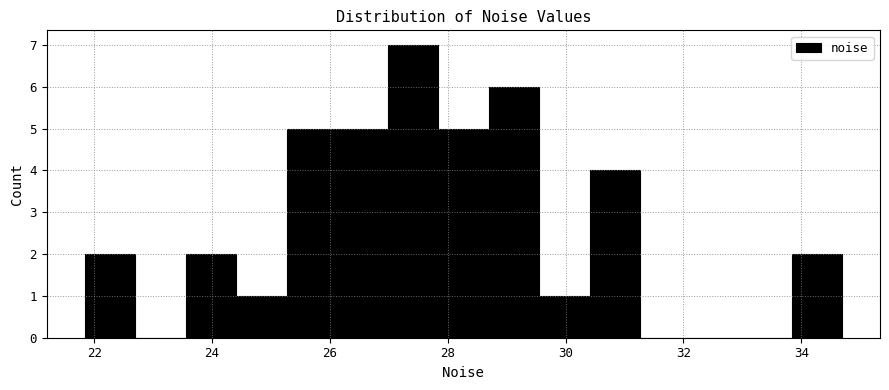

What is the height of the bar covering 29.6 to 30.4 on the x-axis? Neither the bar edges nor the heights are printed on the chart, so give them approximately, as read against the axes.

1